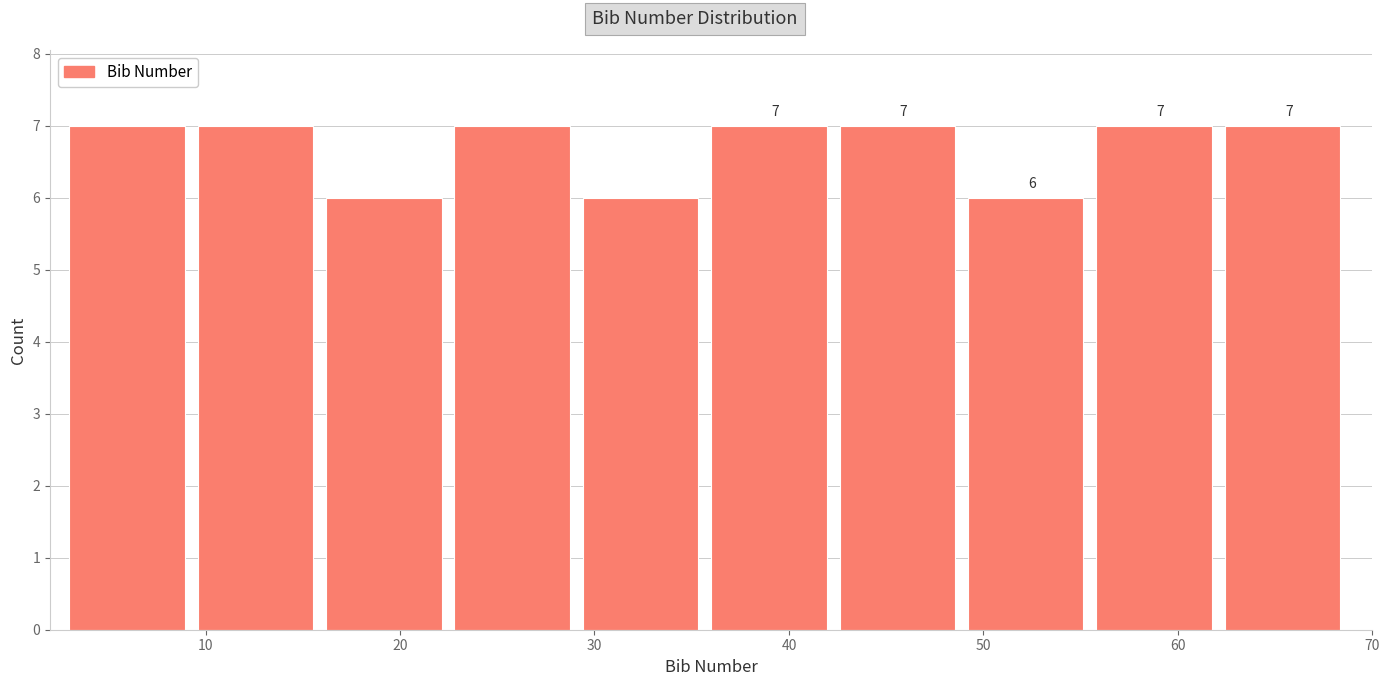

Reading left to right, transcribe this chart: for each bar, give the range it covers on the x-axis and its height. The bar edges are not printed on the chart, so give them approximately, as read against the axis.

3.0 to 9.6: 7
9.6 to 16.2: 7
16.2 to 22.8: 6
22.8 to 29.4: 7
29.4 to 36.0: 6
36.0 to 42.6: 7
42.6 to 49.2: 7
49.2 to 55.8: 6
55.8 to 62.4: 7
62.4 to 69.0: 7